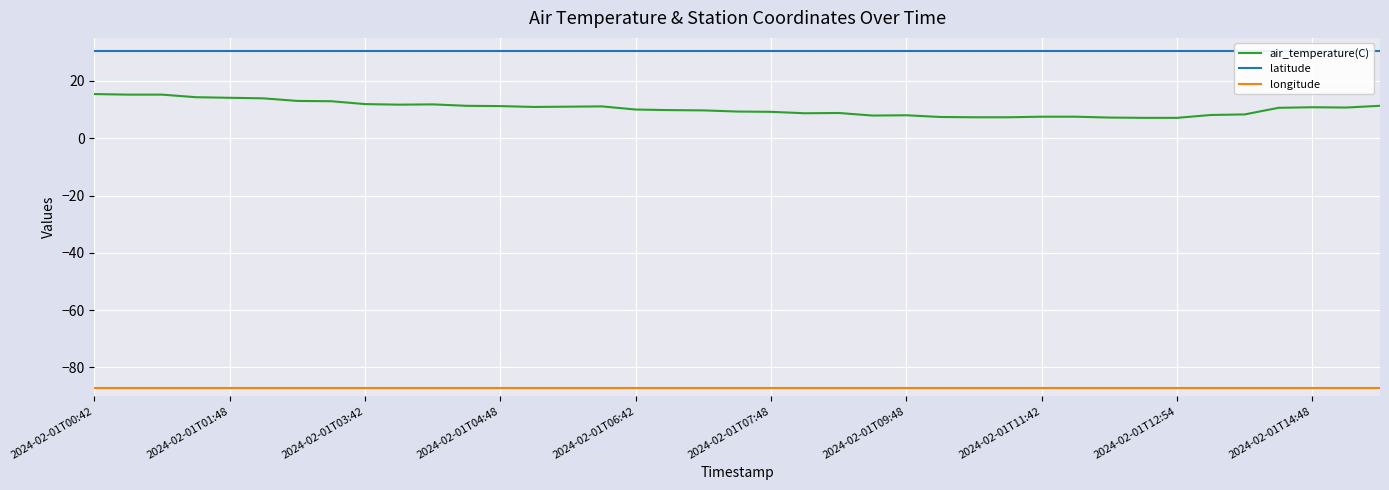

True or false: longitude has a value of -87.2 at 2024-02-01T01:48.

True